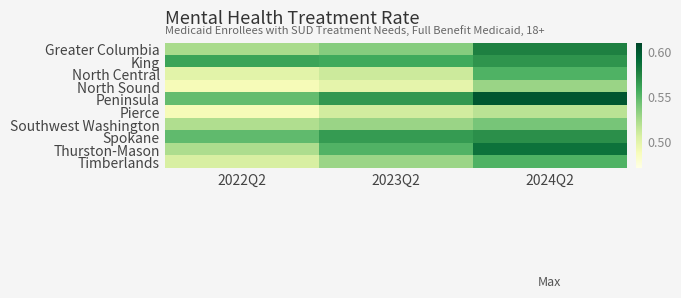

Reading left to right, list all the values displayed in this chart.

Greater Columbia: 2022Q2=0.5	2023Q2=0.5	2024Q2=0.6
King: 2022Q2=0.6	2023Q2=0.6	2024Q2=0.6
North Central: 2022Q2=0.5	2023Q2=0.5	2024Q2=0.6
North Sound: 2022Q2=0.5	2023Q2=0.5	2024Q2=0.5
Peninsula: 2022Q2=0.5	2023Q2=0.6	2024Q2=0.6
Pierce: 2022Q2=0.5	2023Q2=0.5	2024Q2=0.5
Southwest Washington: 2022Q2=0.5	2023Q2=0.5	2024Q2=0.5
Spokane: 2022Q2=0.5	2023Q2=0.6	2024Q2=0.6
Thurston-Mason: 2022Q2=0.5	2023Q2=0.6	2024Q2=0.6
Timberlands: 2022Q2=0.5	2023Q2=0.5	2024Q2=0.6